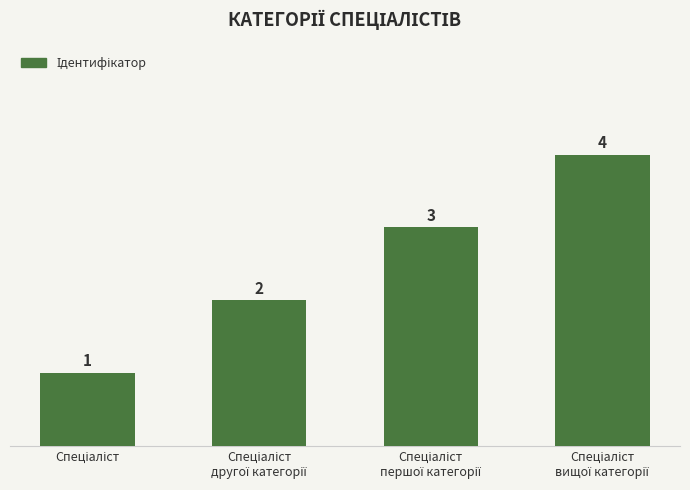

What is the value of the 2nd bar from the left?

2